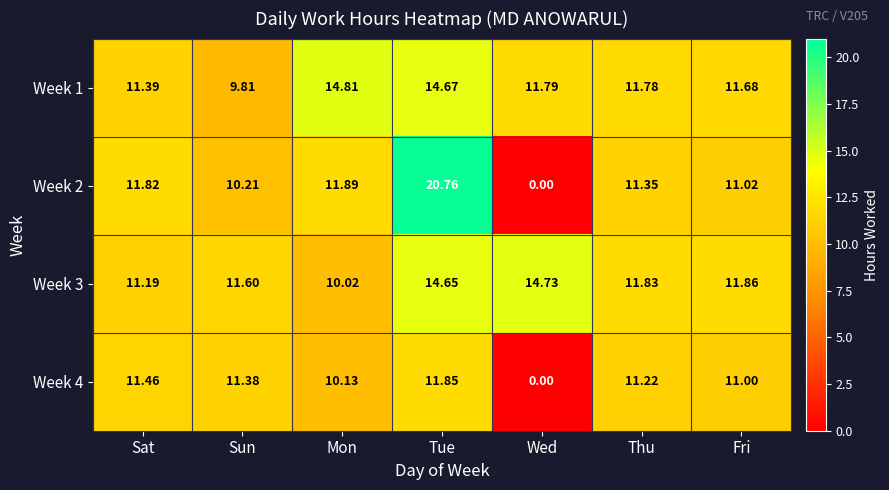

At which category is the sum across all series the highest?

Tue